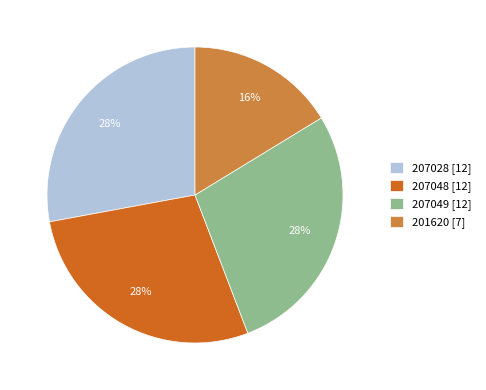

Combined, do 207049 [12] and 207028 [12] account for over 50%?

Yes